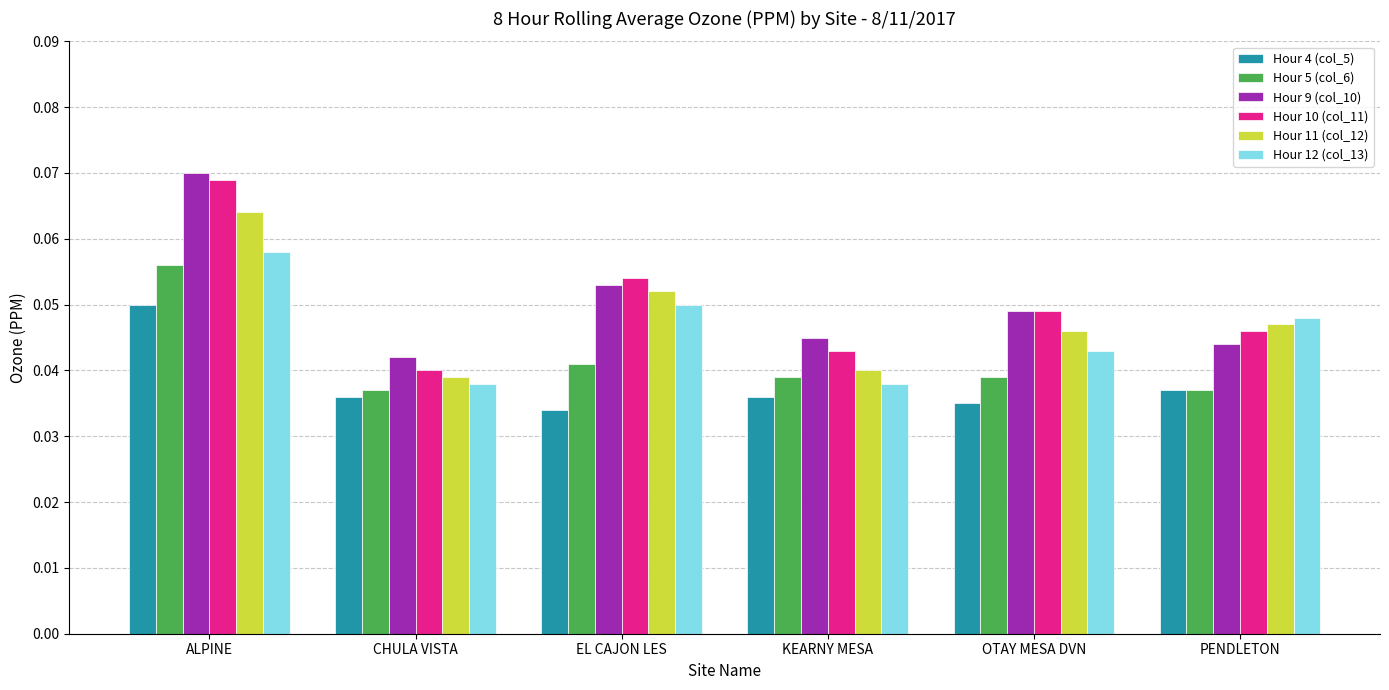

At how many categories does at least one series exceed 0?

6